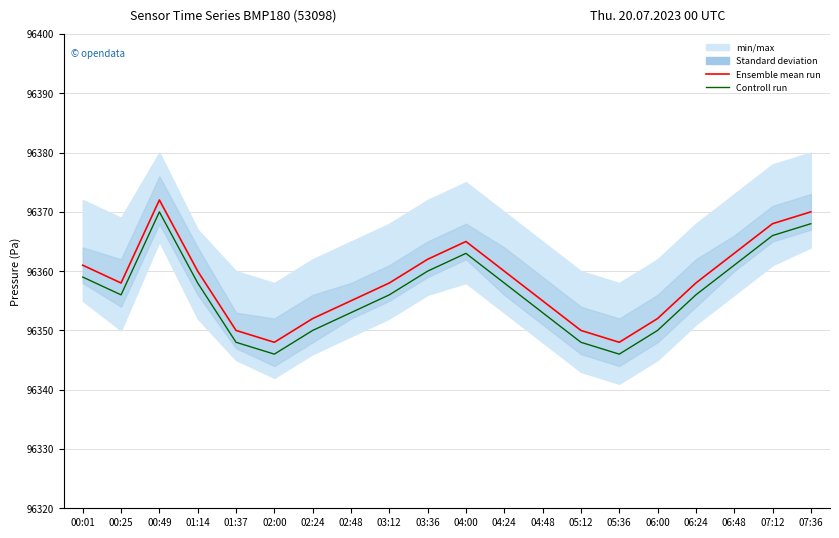

True or false: Controll run and Ensemble mean run intersect in this chart.

False